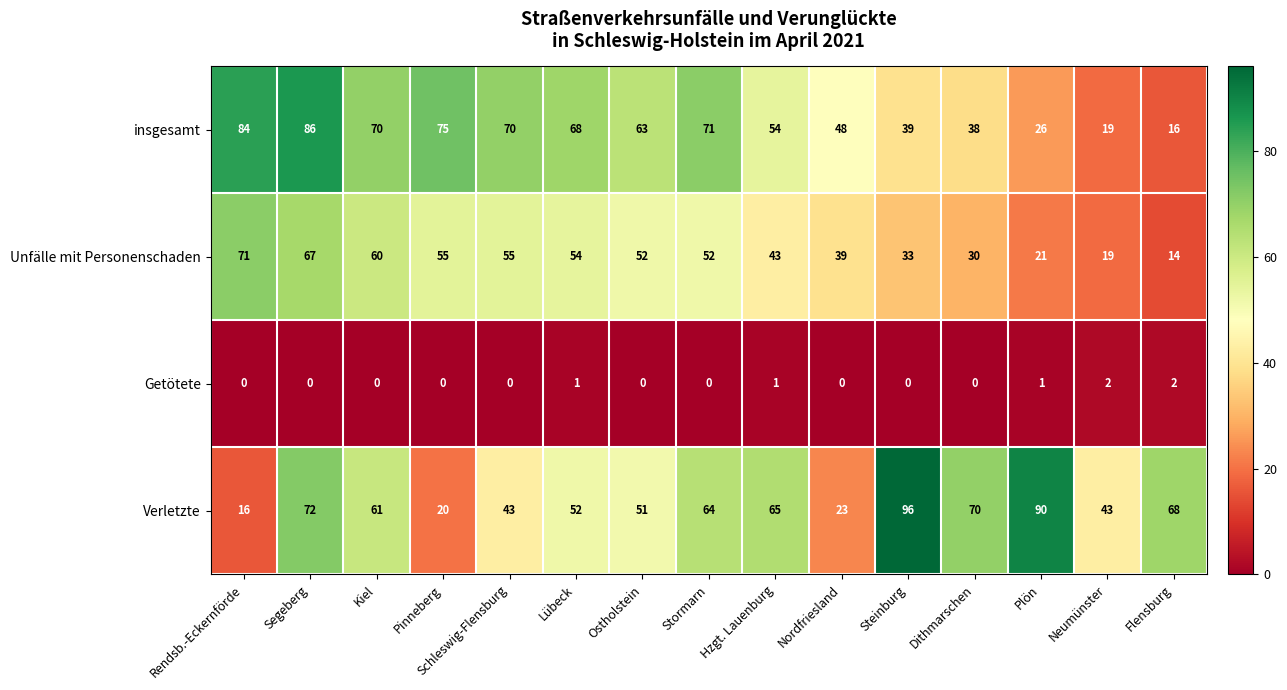

What is the spread (max minus min) of values at Plön?

89